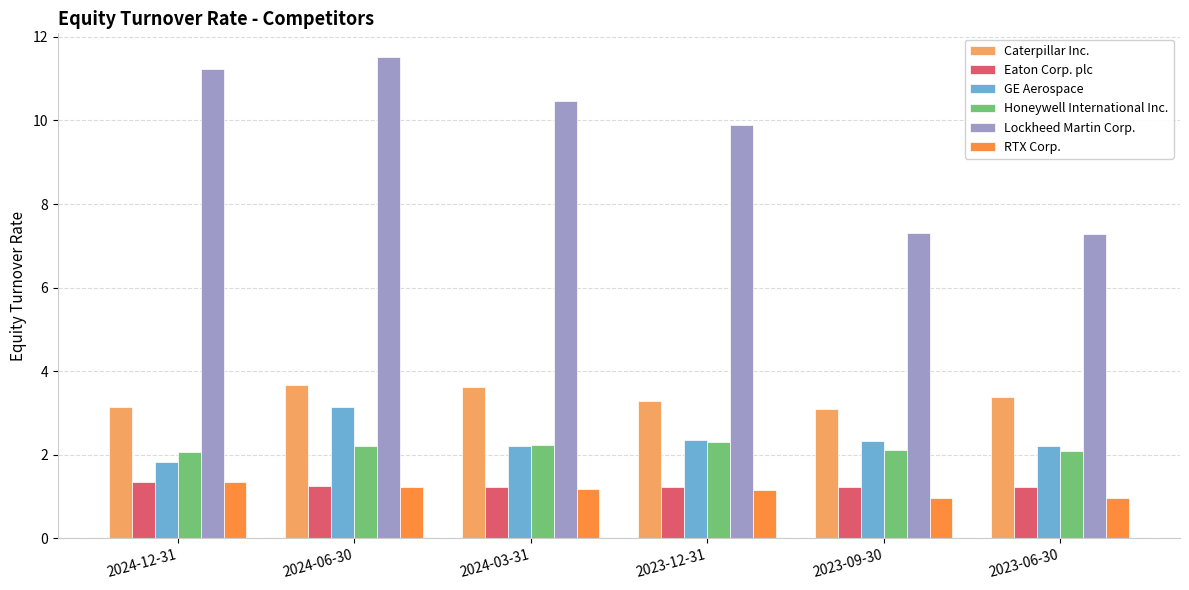

True or false: RTX Corp. has a value of 1.2 at 2024-06-30.

True